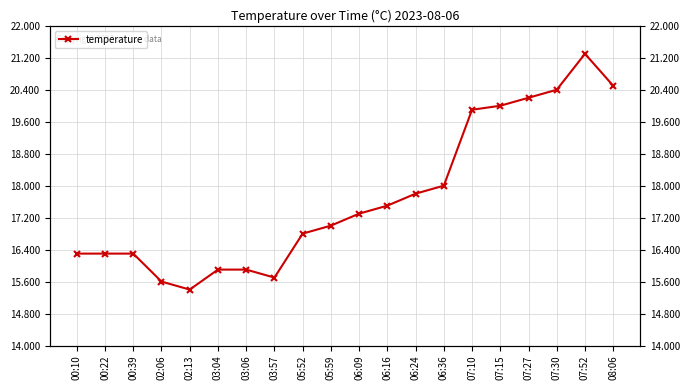

Rank the categories by value from highest to lowest.

07:52, 08:06, 07:30, 07:27, 07:15, 07:10, 06:36, 06:24, 06:16, 06:09, 05:59, 05:52, 00:10, 00:22, 00:39, 03:04, 03:06, 03:57, 02:06, 02:13